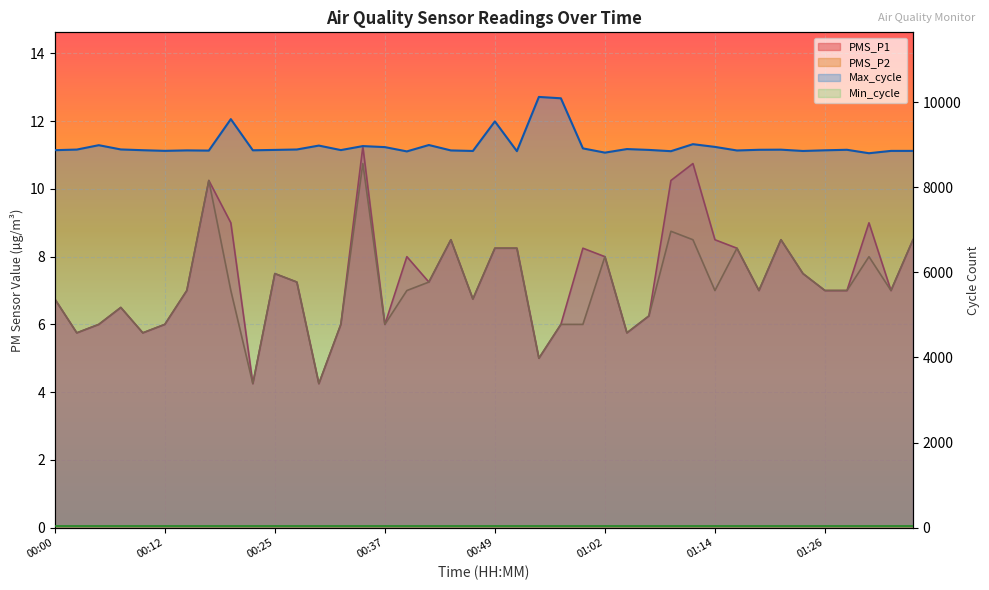

True or false: Max_cycle has a value of 3520.1 at 00:59.

False